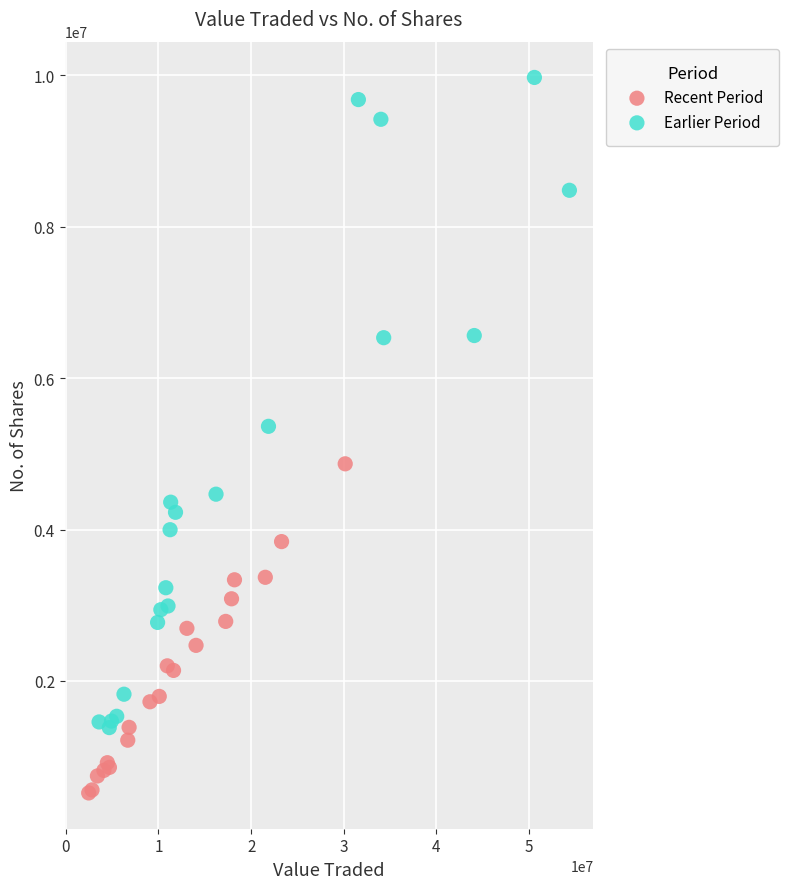

Which series has the largest Y range (max minus min)?

Earlier Period